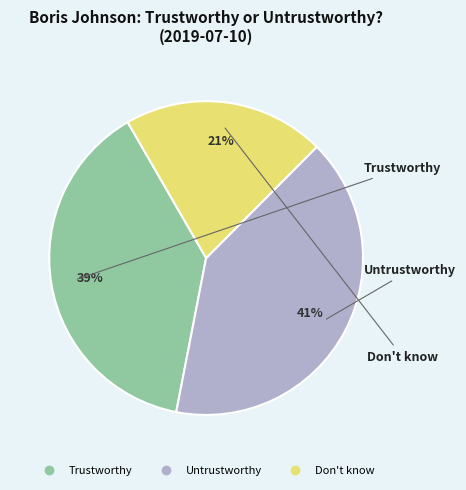

Does Don't know account for over 50% of the chart?

No